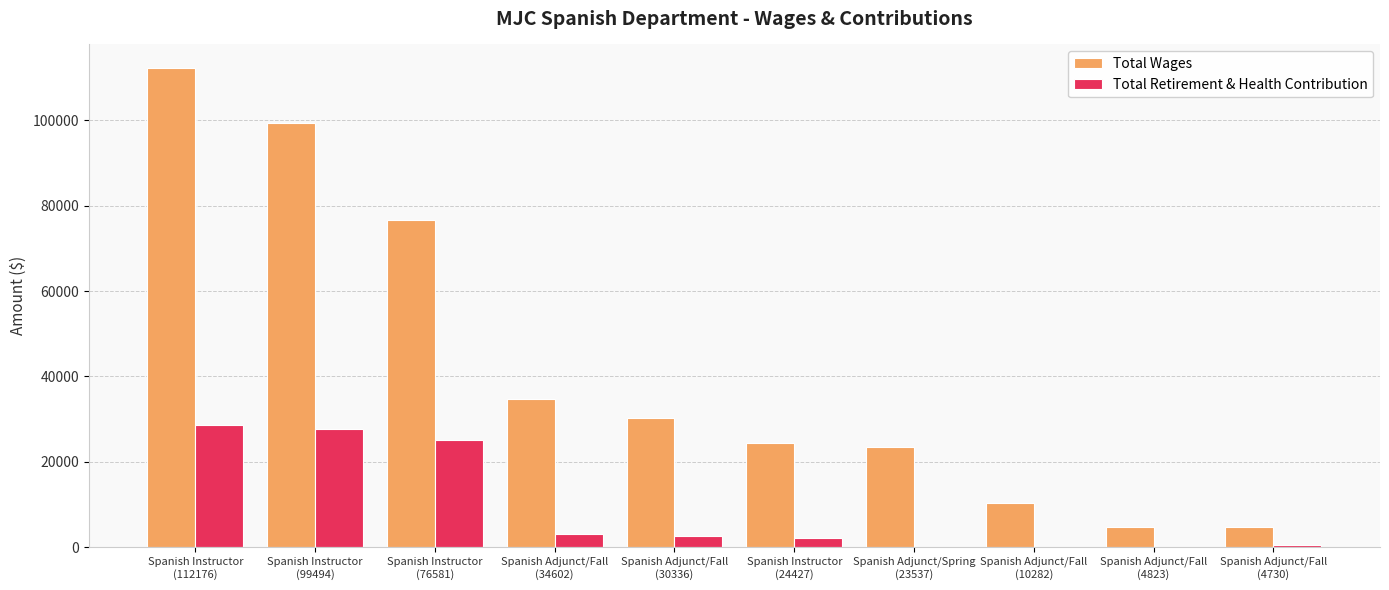

What is the sum of all Total Retirement & Health Contribution values?

89415